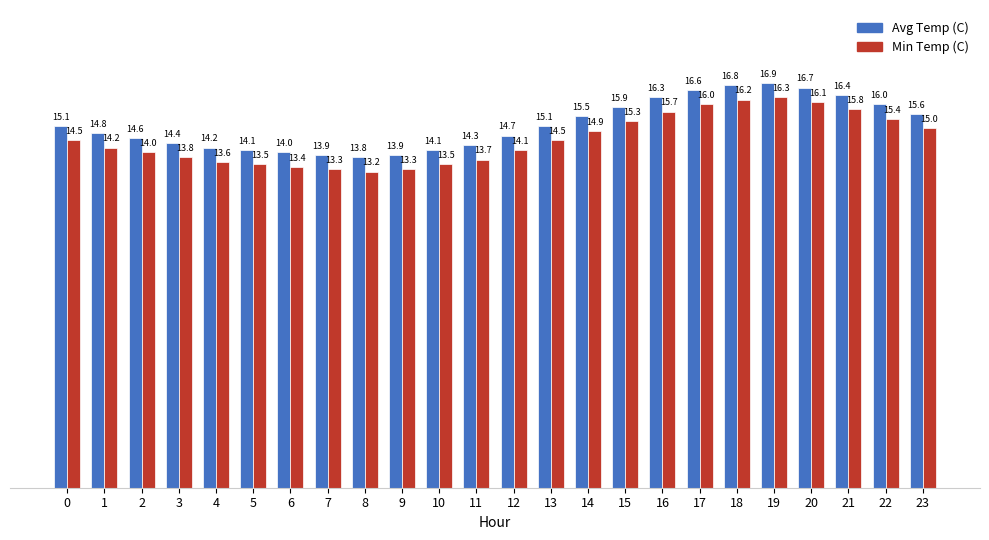

Reading right to left, transcribe all the data shown in this chart.

Avg Temp (C): 15.6	16.0	16.4	16.7	16.9	16.8	16.6	16.3	15.9	15.5	15.1	14.7	14.3	14.1	13.9	13.8	13.9	14.0	14.1	14.2	14.4	14.6	14.8	15.1
Min Temp (C): 15.0	15.4	15.8	16.1	16.3	16.2	16.0	15.7	15.3	14.9	14.5	14.1	13.7	13.5	13.3	13.2	13.3	13.4	13.5	13.6	13.8	14.0	14.2	14.5